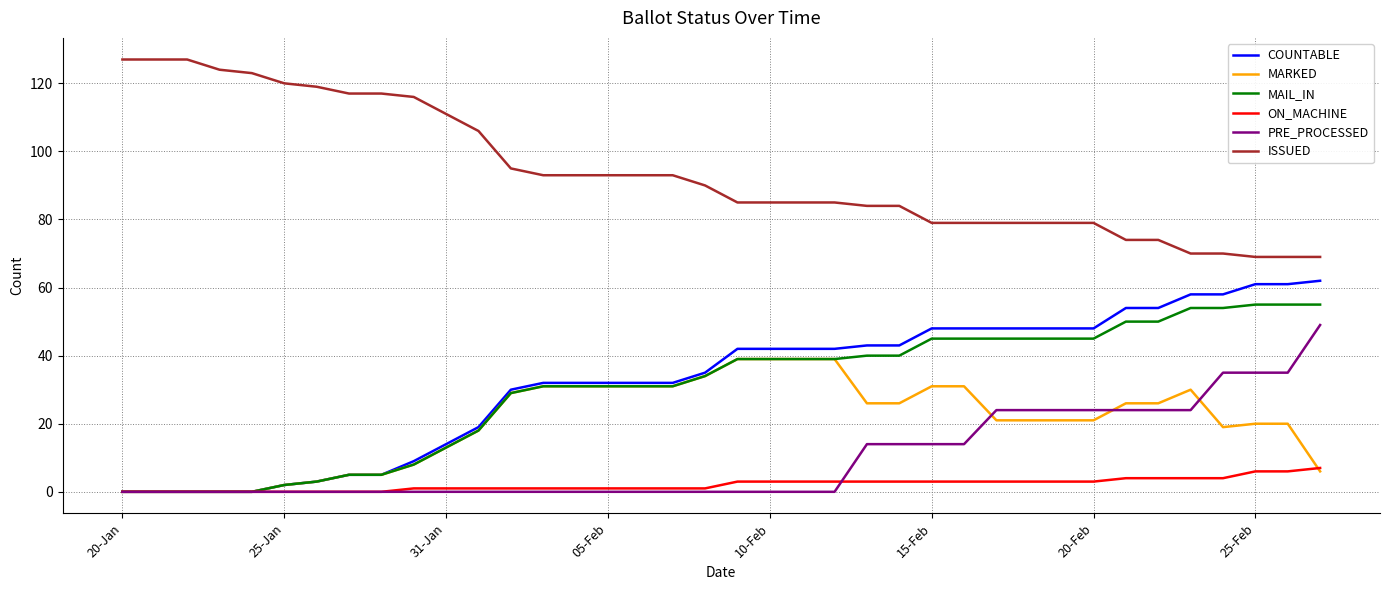

True or false: ISSUED and ON_MACHINE cross at least once.

False